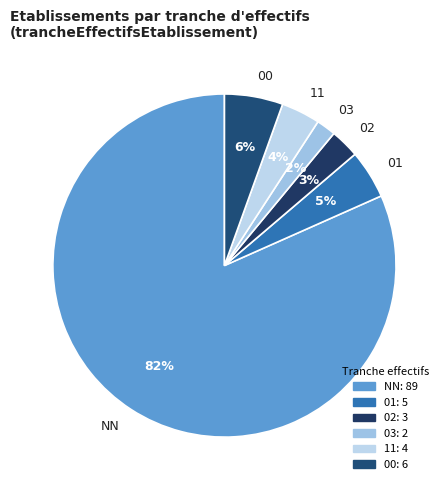

How many segments does this pie chart have?

6